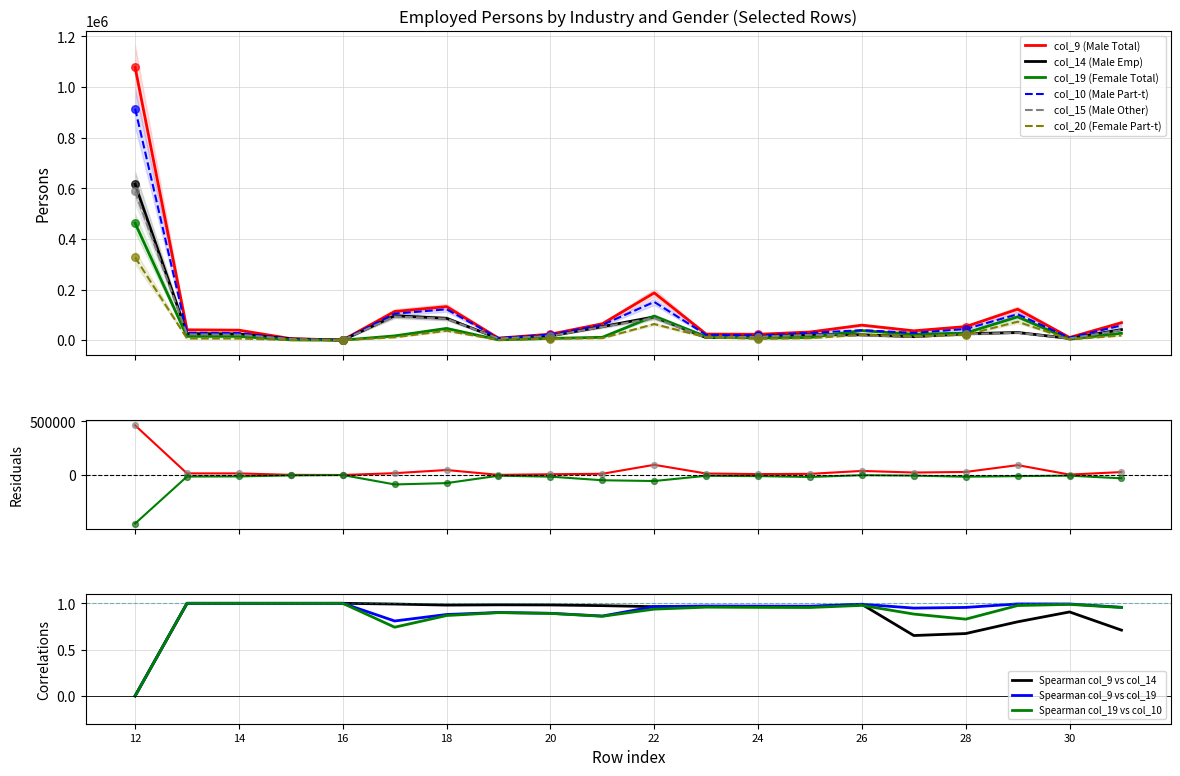

Which series has the widest spread of Y values?

col_9 (Male Total)